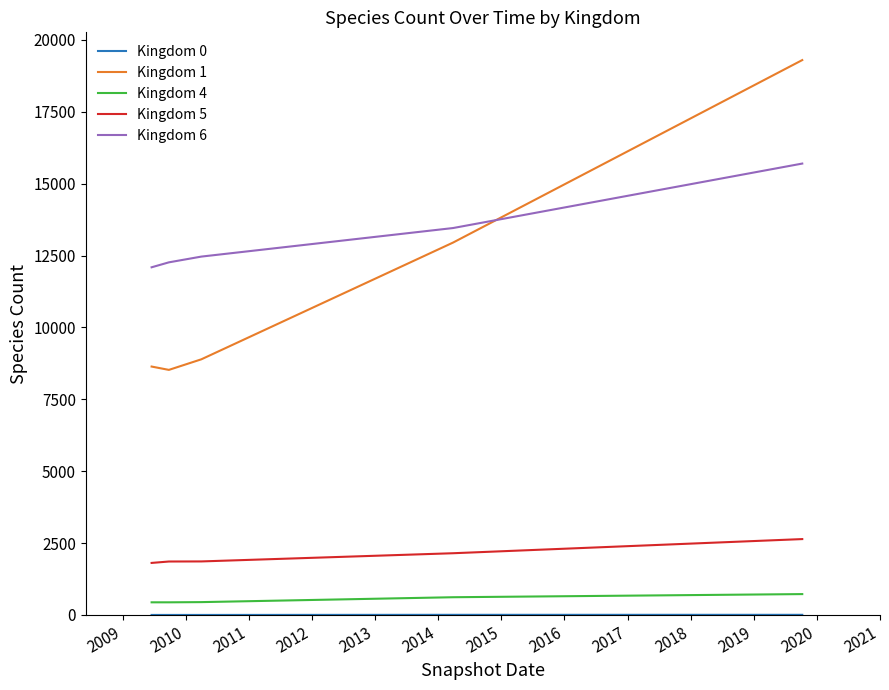

Which series has the largest total across all categories?

Kingdom 6